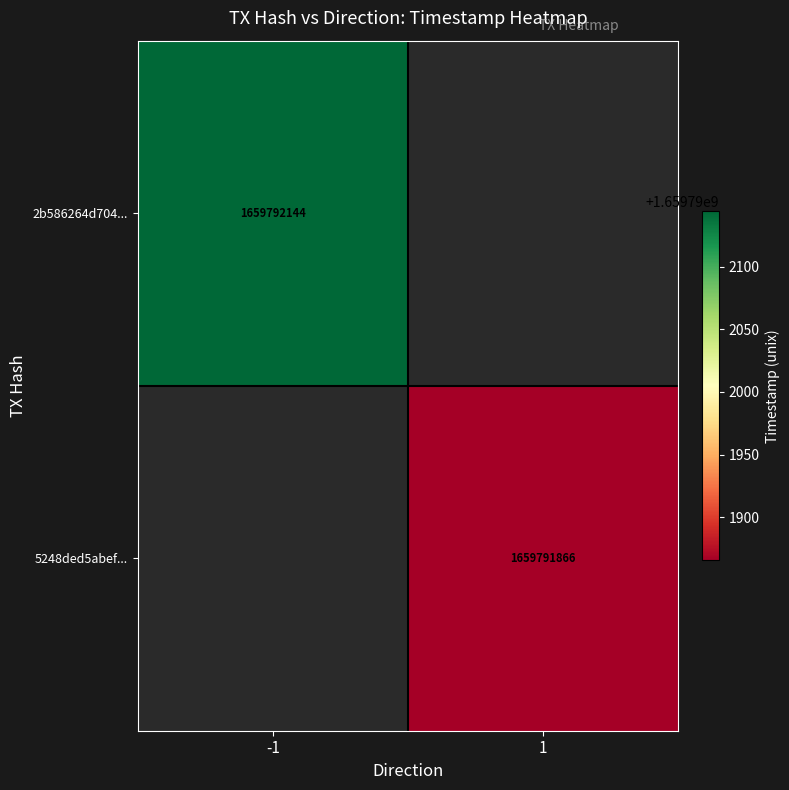

Reading left to right, what are all the values shown in this chart?

2b586264d704b2cfb79d5da0653400dfbdb9f27: -1	1659792144
5248ded5abef5b4378d21bbbf66a2a3df6defdc: 1	1659791866